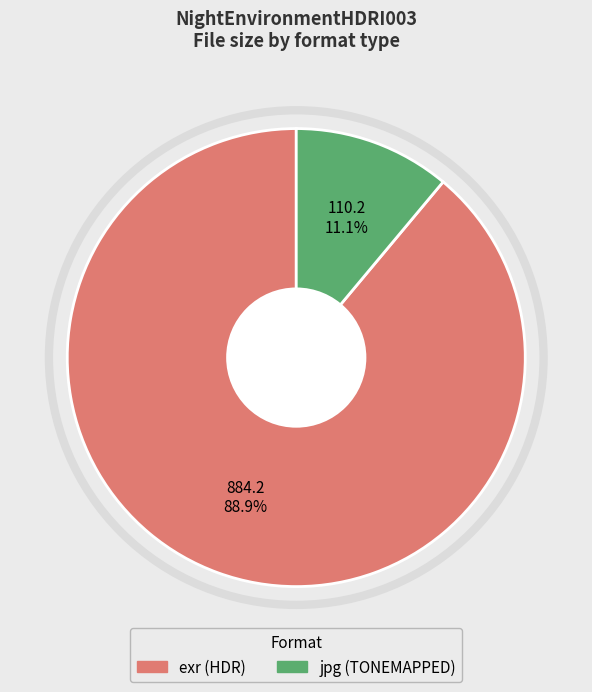

Is there any slice that represents more than half of the pie?

Yes